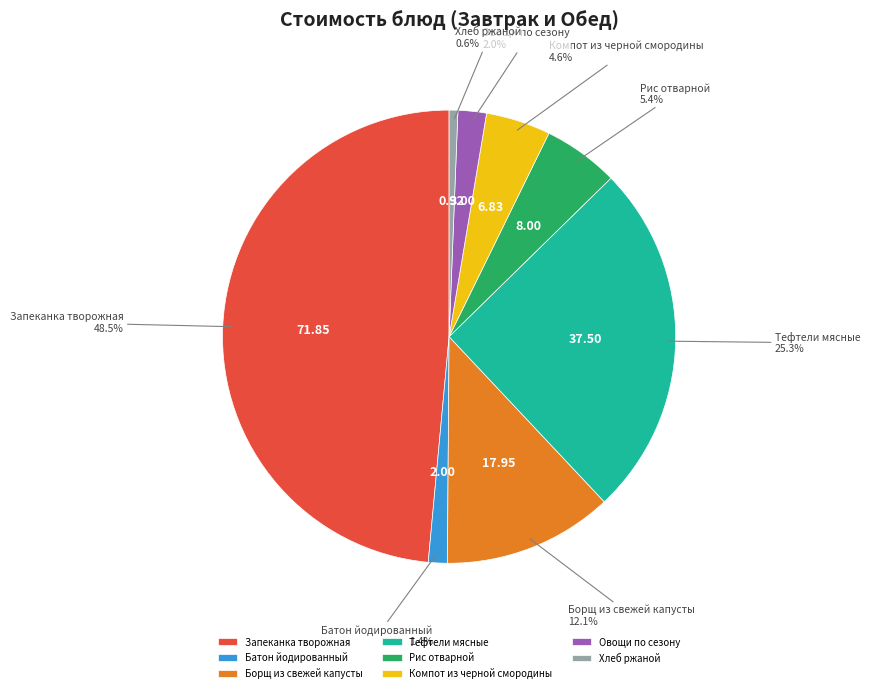

Rank the categories by value from highest to lowest.

Запеканка творожная, Тефтели мясные, Борщ из свежей капусты, Рис отварной, Компот из черной смородины, Овощи по сезону, Батон йодированный, Хлеб ржаной